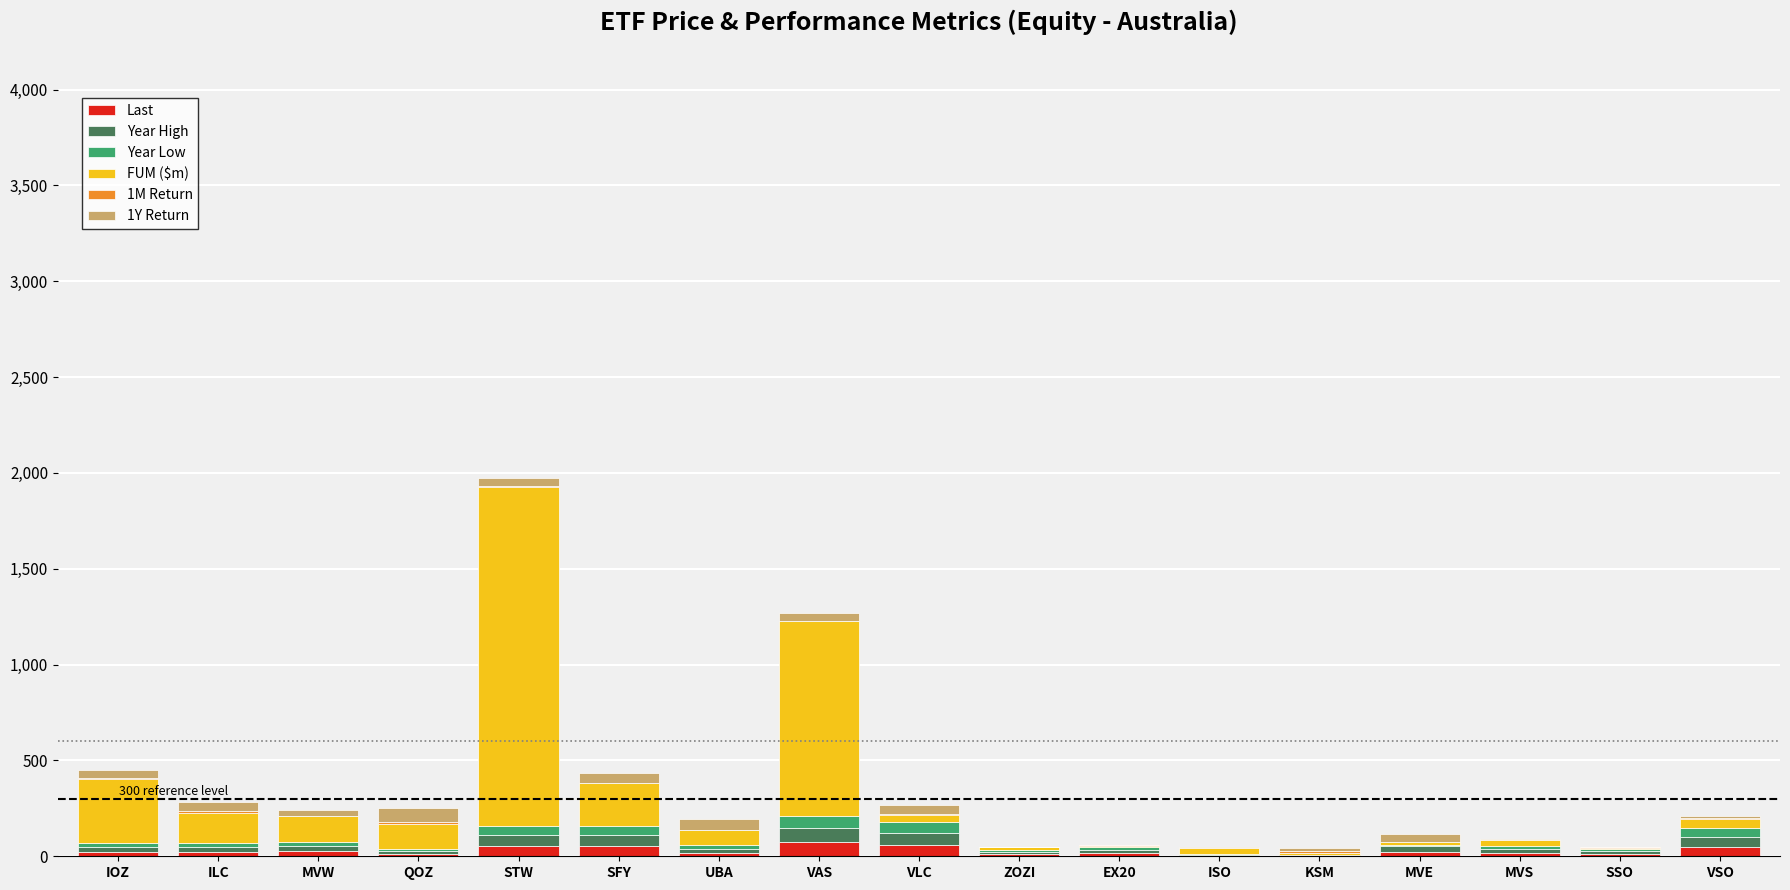

At which category is the sum across all series the highest?

STW